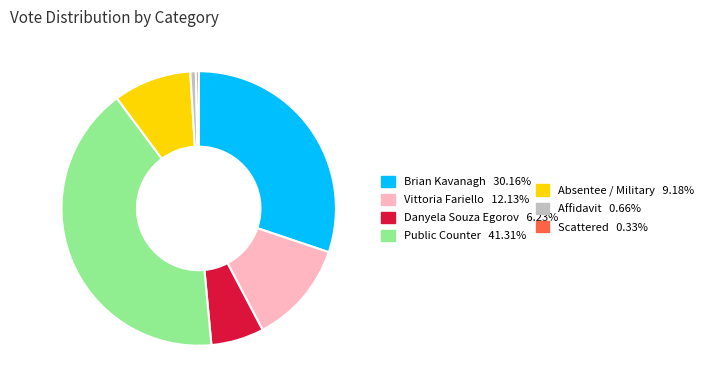

Does any single category account for the majority?

No